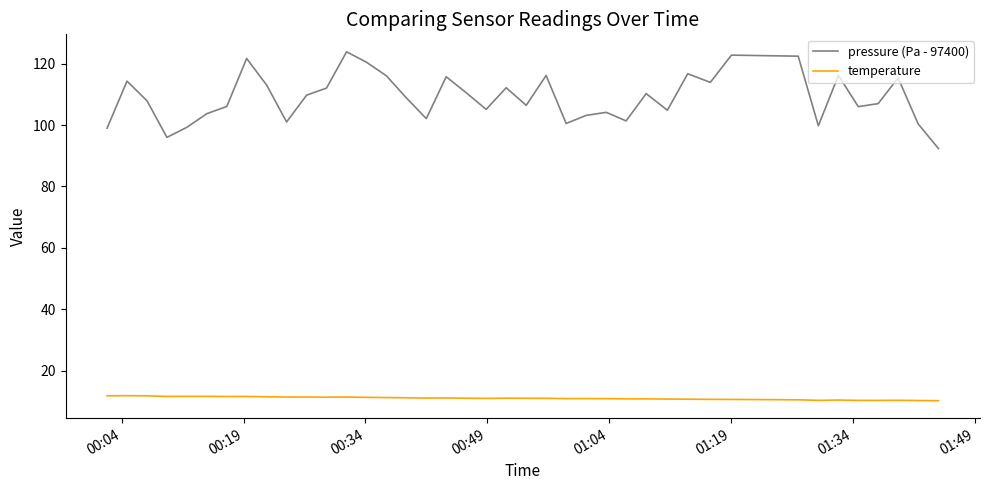

Which series has the largest range (max minus min)?

pressure (Pa - 97400)